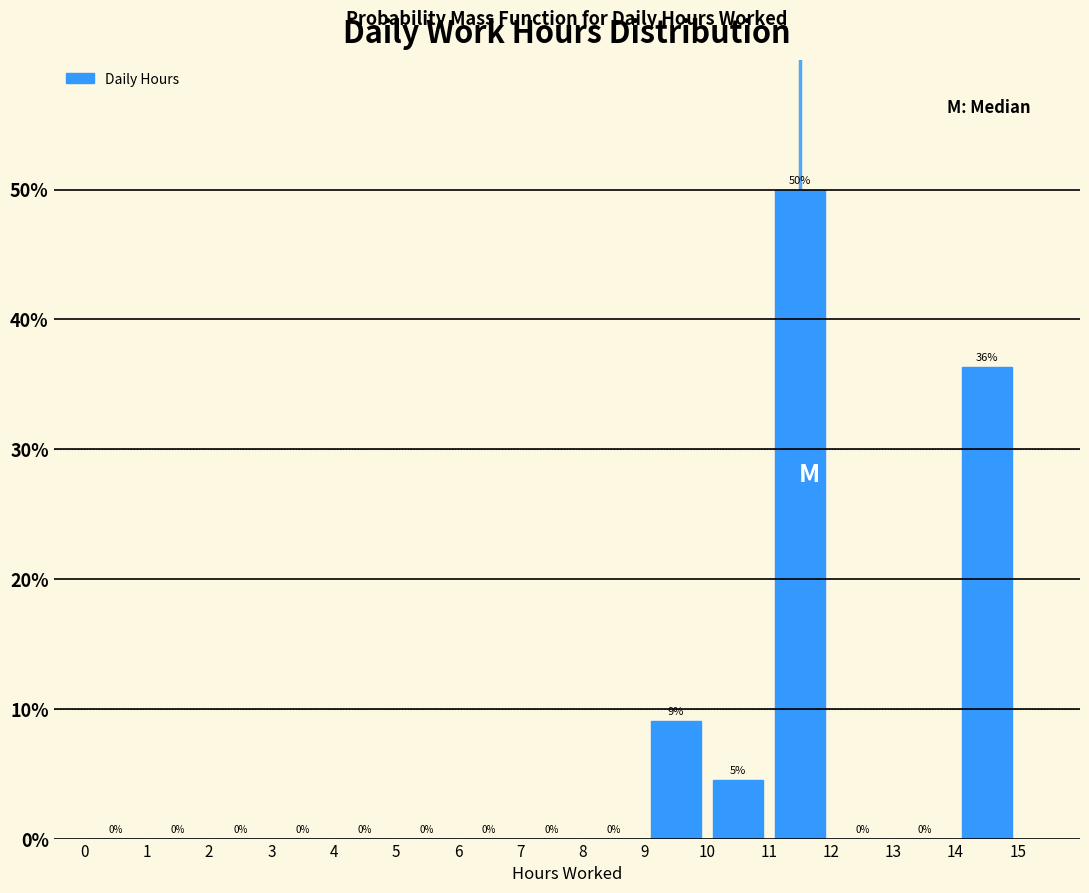

Over which range of the x-axis is the bar tallest?

11 to 12